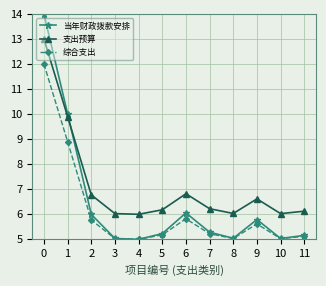

How many intersections are there between 当年财政拨款安排 and 支出预算?

1